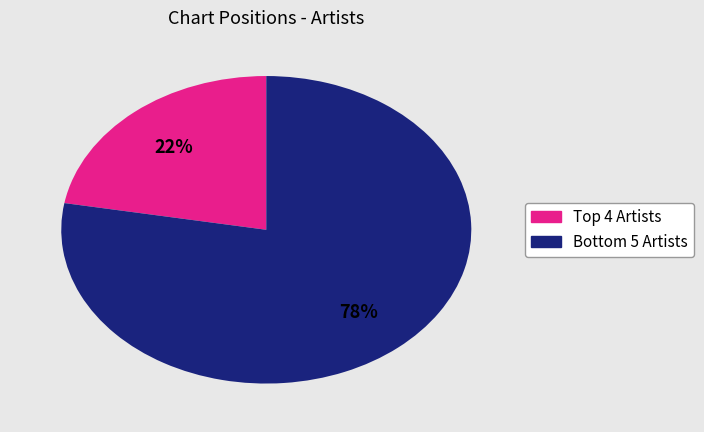

Count the number of slices in the pie.

2